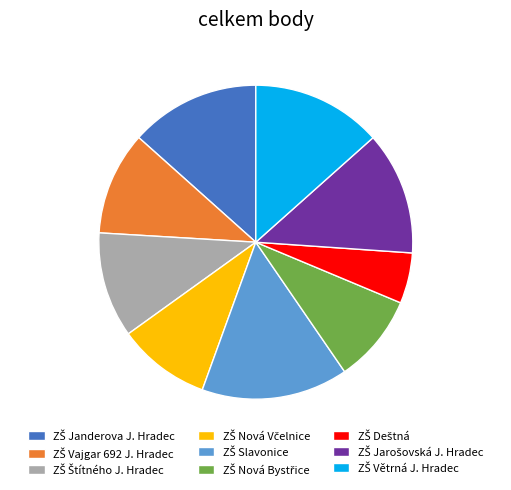

How many segments does this pie chart have?

9